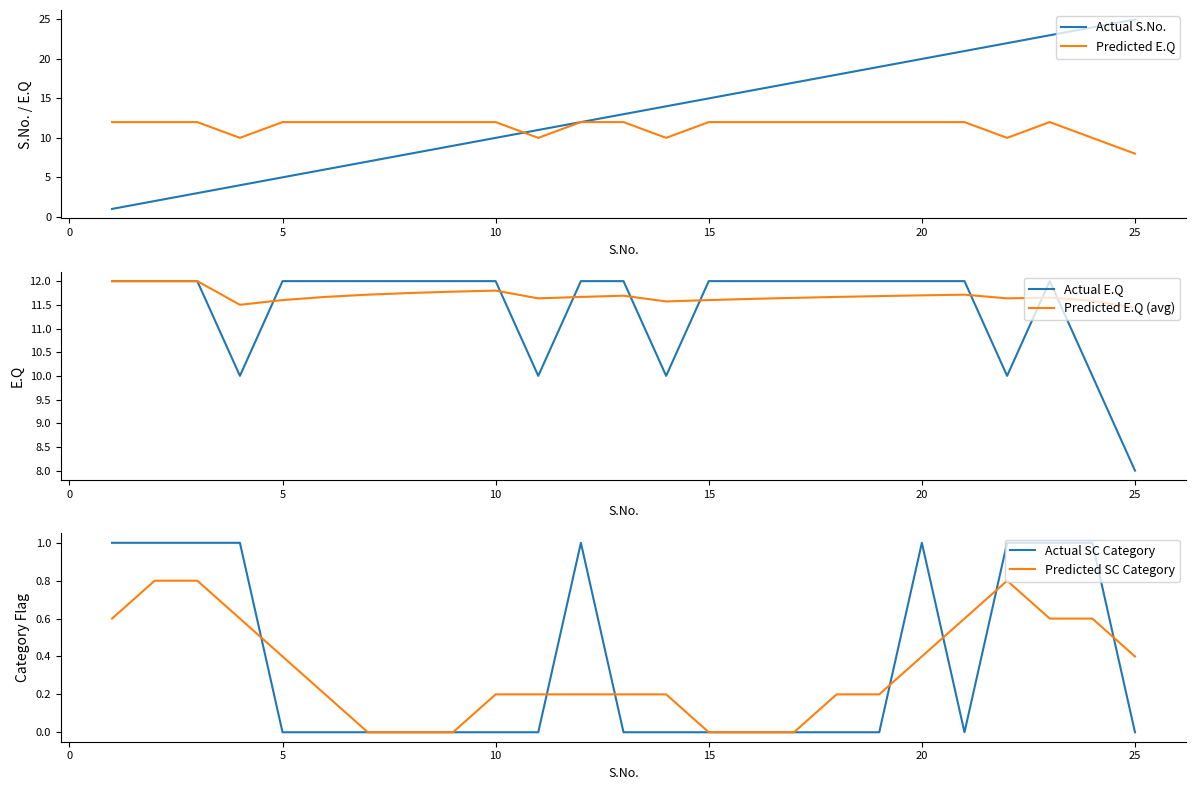

What are all the series names shown in the legend?

Actual S.No., Predicted E.Q, Actual E.Q, Predicted E.Q (avg), Actual SC Category, Predicted SC Category